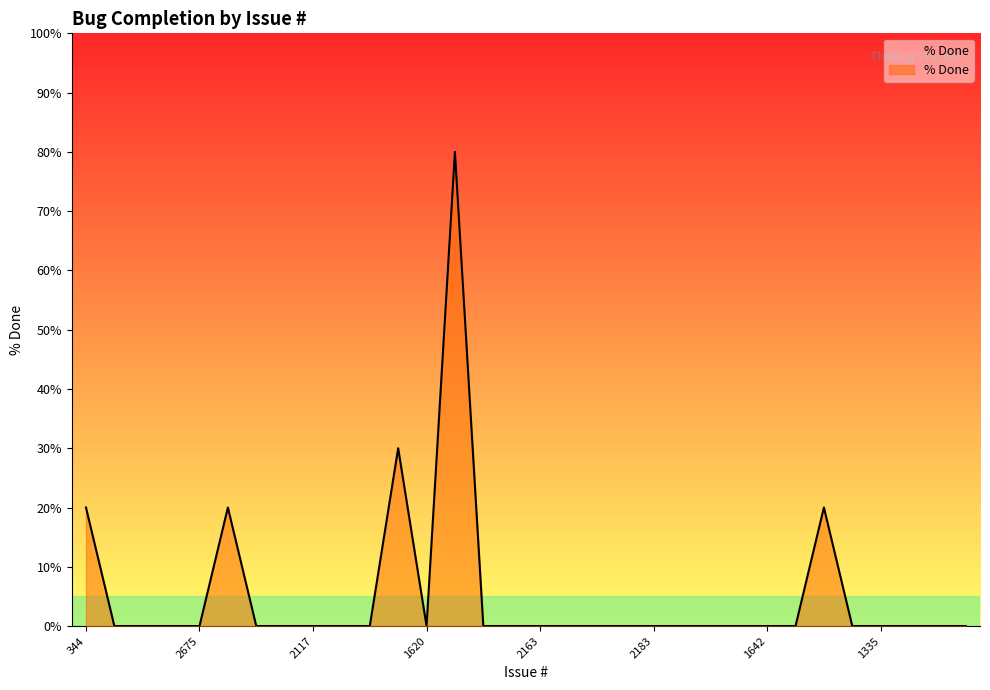

Reading left to right, extract all data points from this chart.

20	0	0	0	0	20	0	0	0	0	0	30	0	80	0	0	0	0	0	0	0	0	0	0	0	0	20	0	0	0	0	0